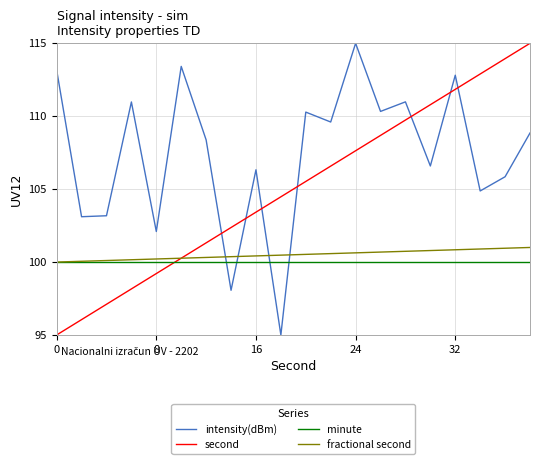

Which series ends up on top after the final intersection of fractional second and intensity(dBm)?

intensity(dBm)